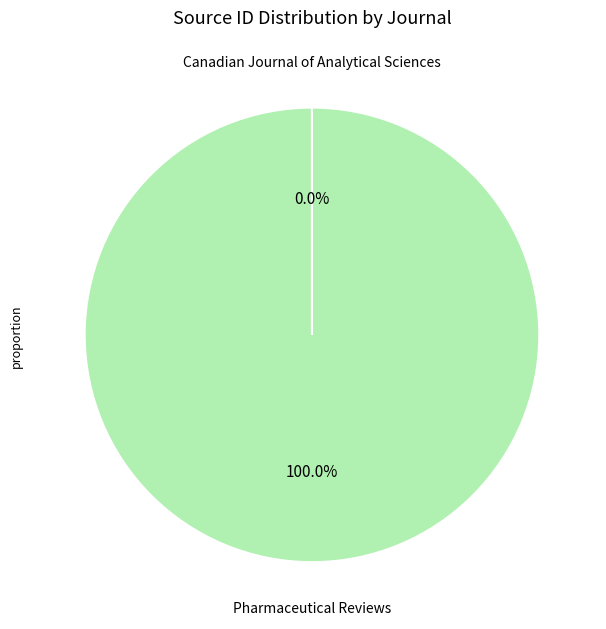

Is there any slice that represents more than half of the pie?

Yes